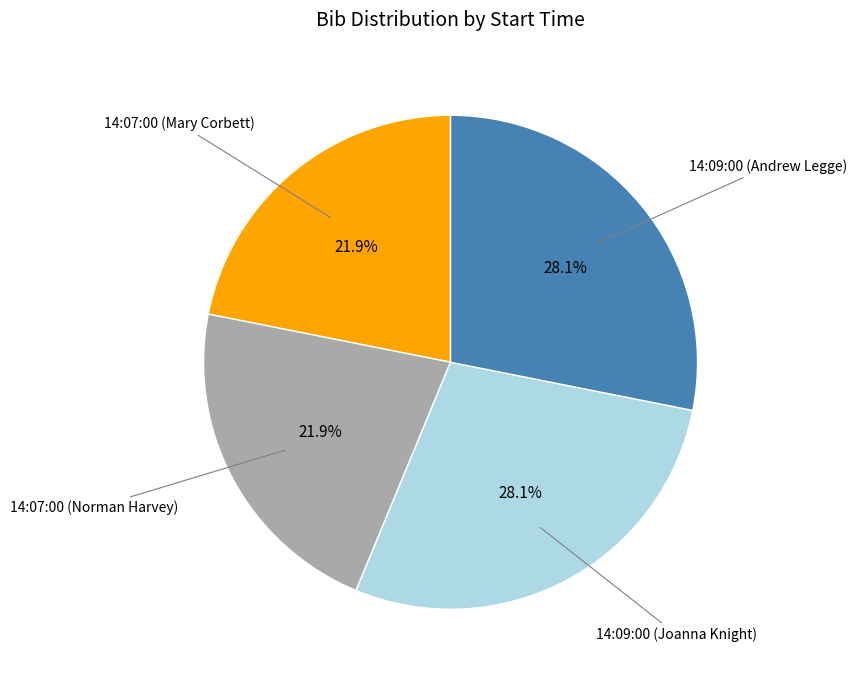

Is there any slice that represents more than half of the pie?

No